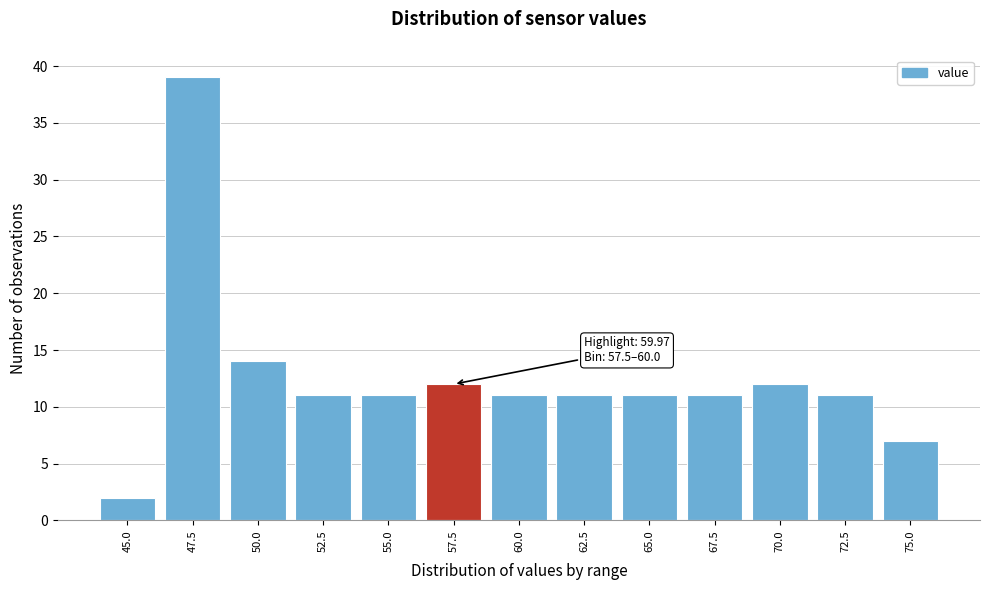

Reading left to right, extract all data points from this chart.

45.0=2	47.5=39	50.0=14	52.5=11	55.0=11	57.5=12	60.0=11	62.5=11	65.0=11	67.5=11	70.0=12	72.5=11	75.0=7